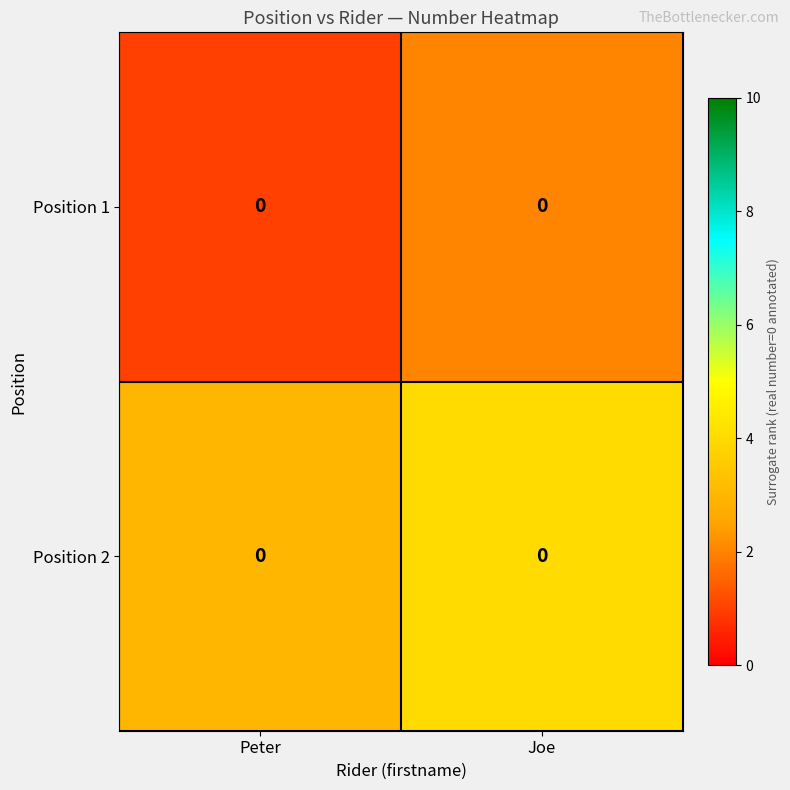

What is the spread (max minus min) of values at Joe?

2